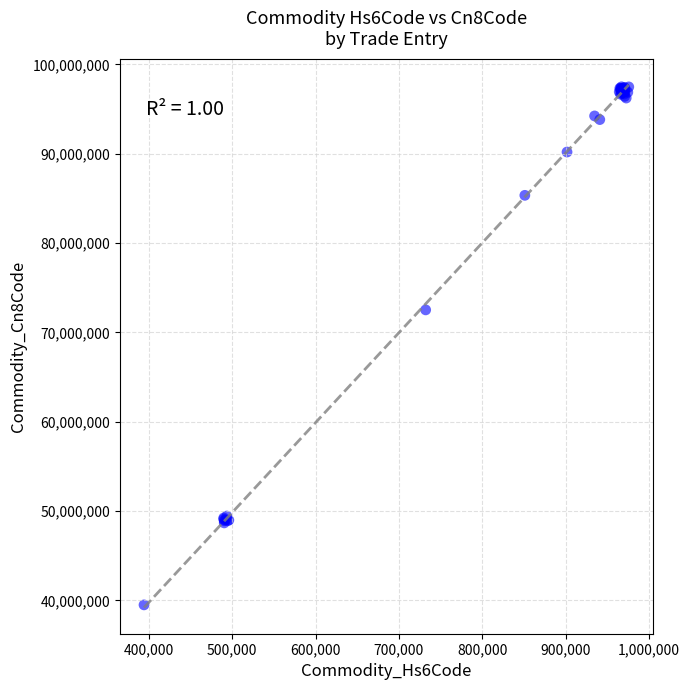

What Y value in the scatter plot is closest to 68485515?

72512188.0